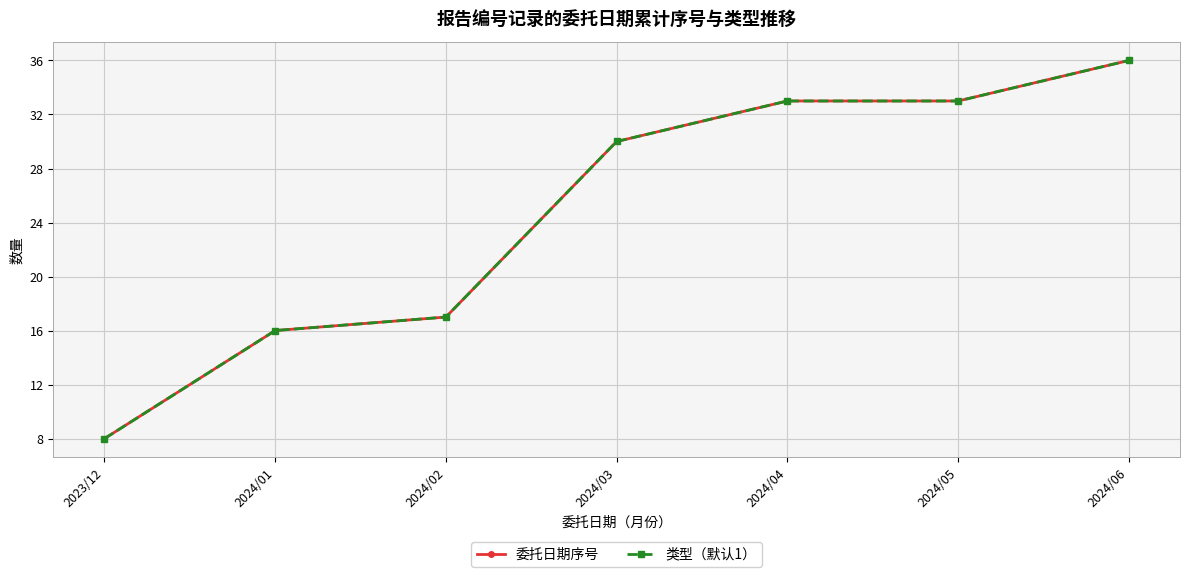

Reading left to right, transcribe all the data shown in this chart.

委托日期序号: 8	16	17	30	33	33	36
类型（默认1）: 8	16	17	30	33	33	36